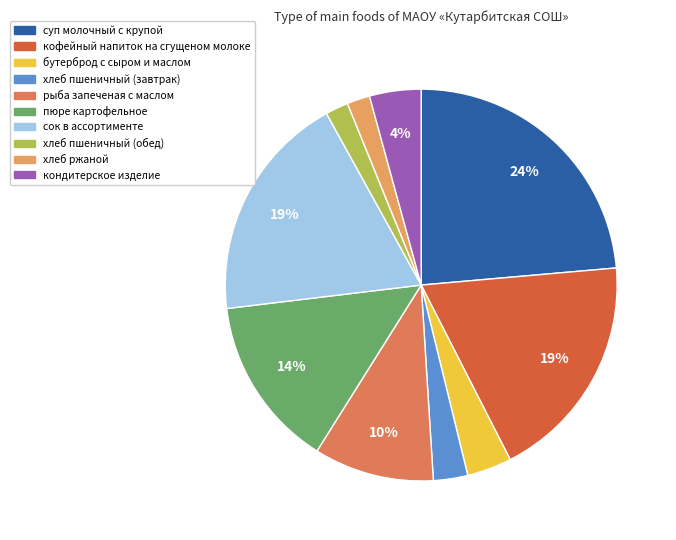

How many segments does this pie chart have?

10